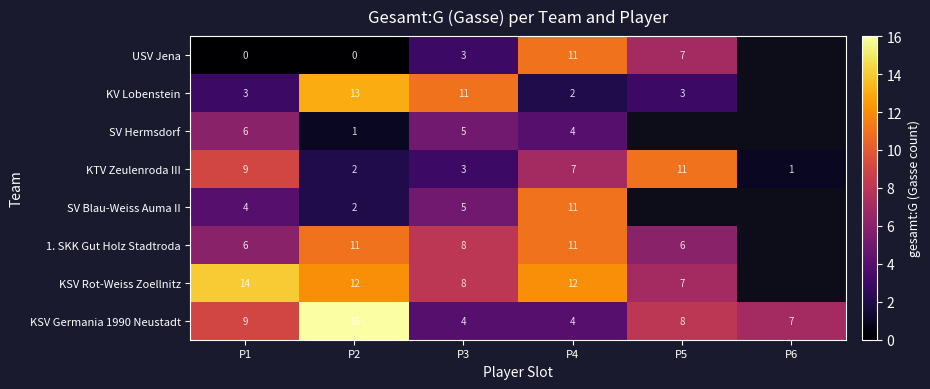

Between P1 and P3, which series saw the biggest shift?

KV Lobenstein